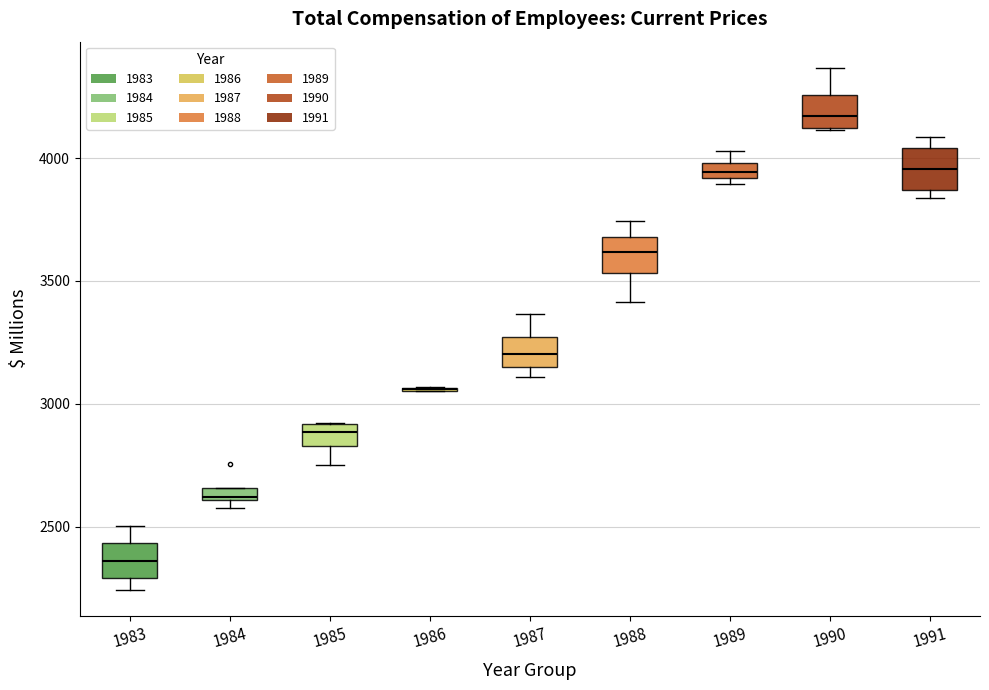

Where does the median line of the box at x = 1988 sit on the y-axis? The values are not printed on the chart, so give them approximately, as read against the axis.

3600